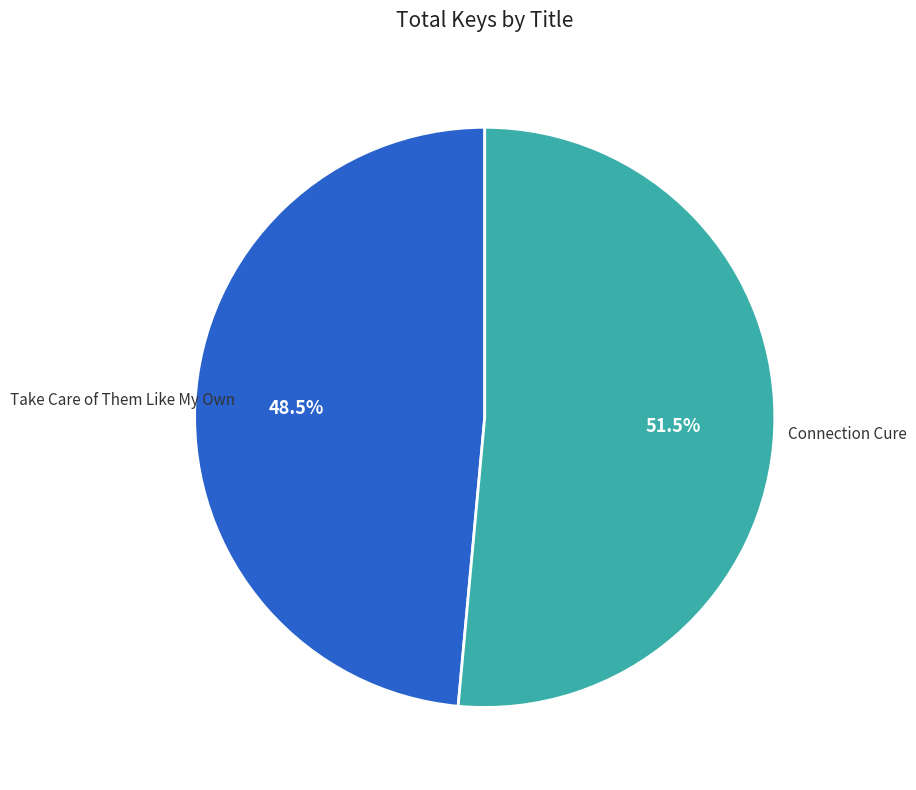

Approximately how many times larger is the value at Connection Cure compared to Take Care of Them Like My Own?

1.1